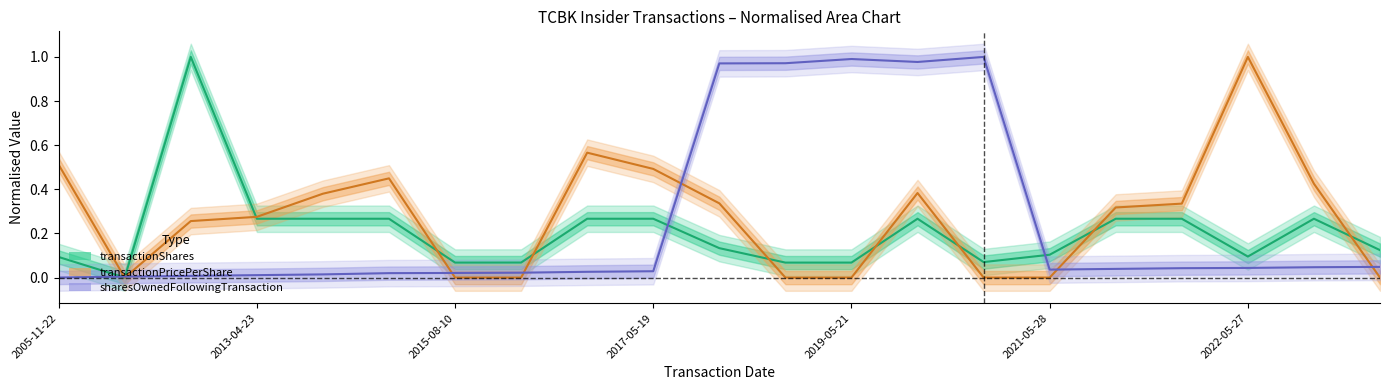

Does the chart have visible grid lines?

No